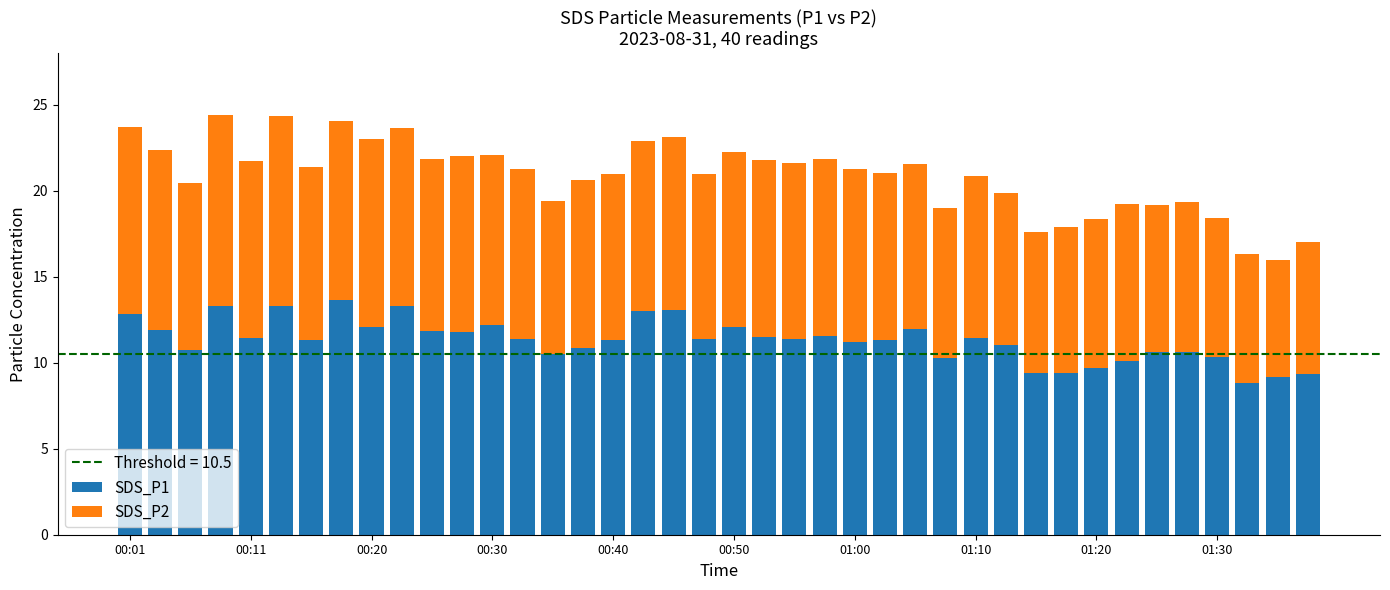

What is the difference between the maximum and minimum values in the SDS_P1 series?

4.8